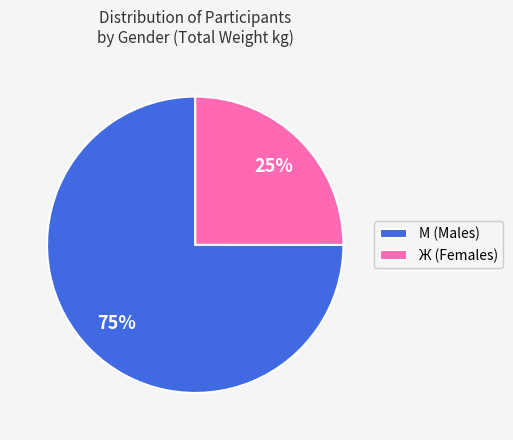

What is the ratio of the value at М (Males) to the value at Ж (Females)?

3.0